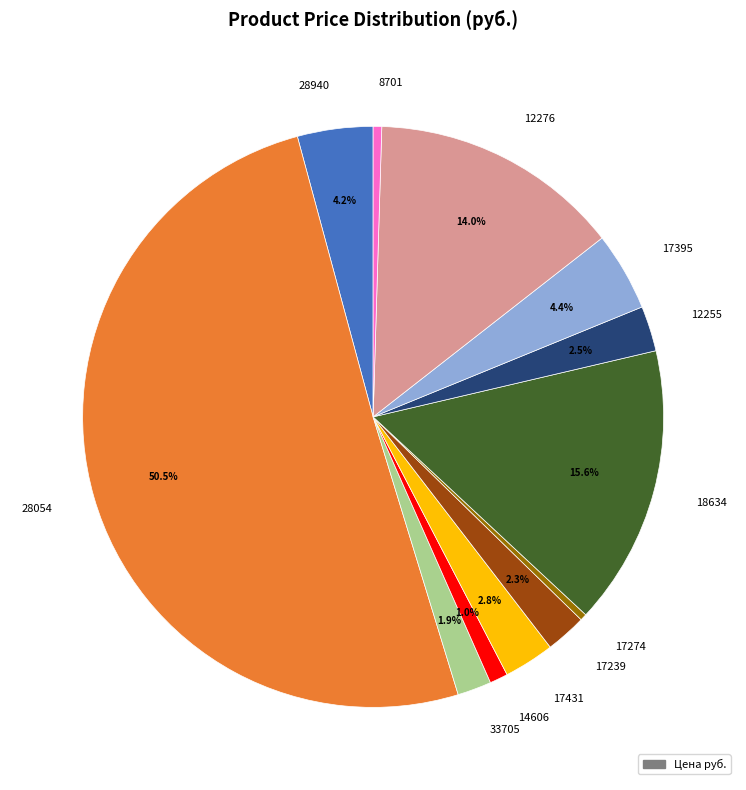

How many segments does this pie chart have?

12